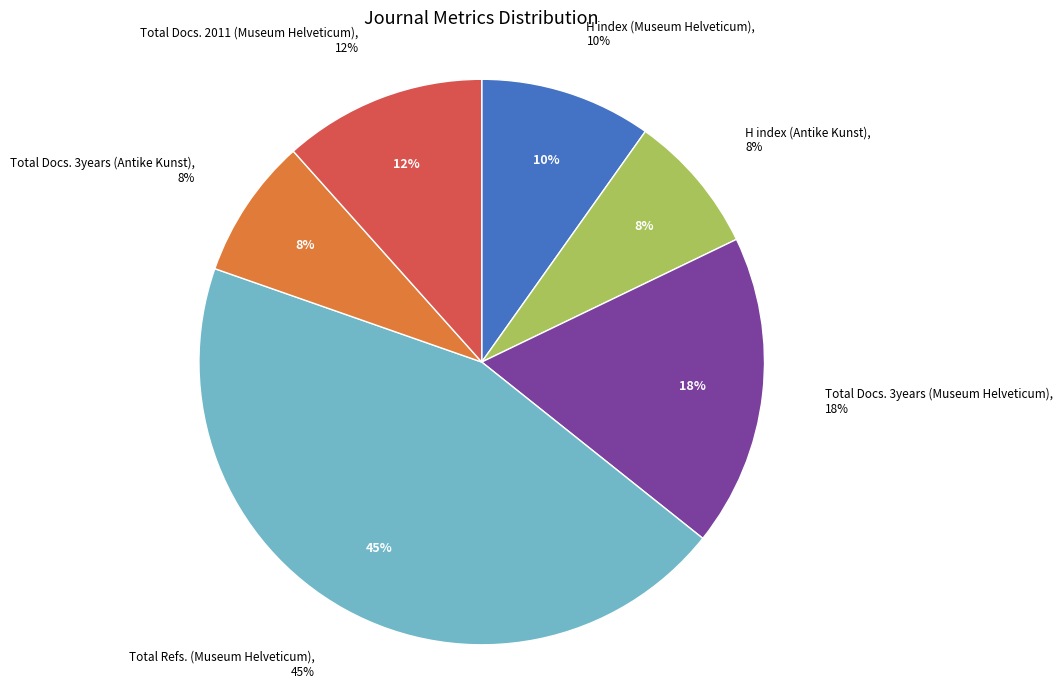

How much of the chart is everything except Total Docs. 3years (Museum Helveticum)?

82.1%